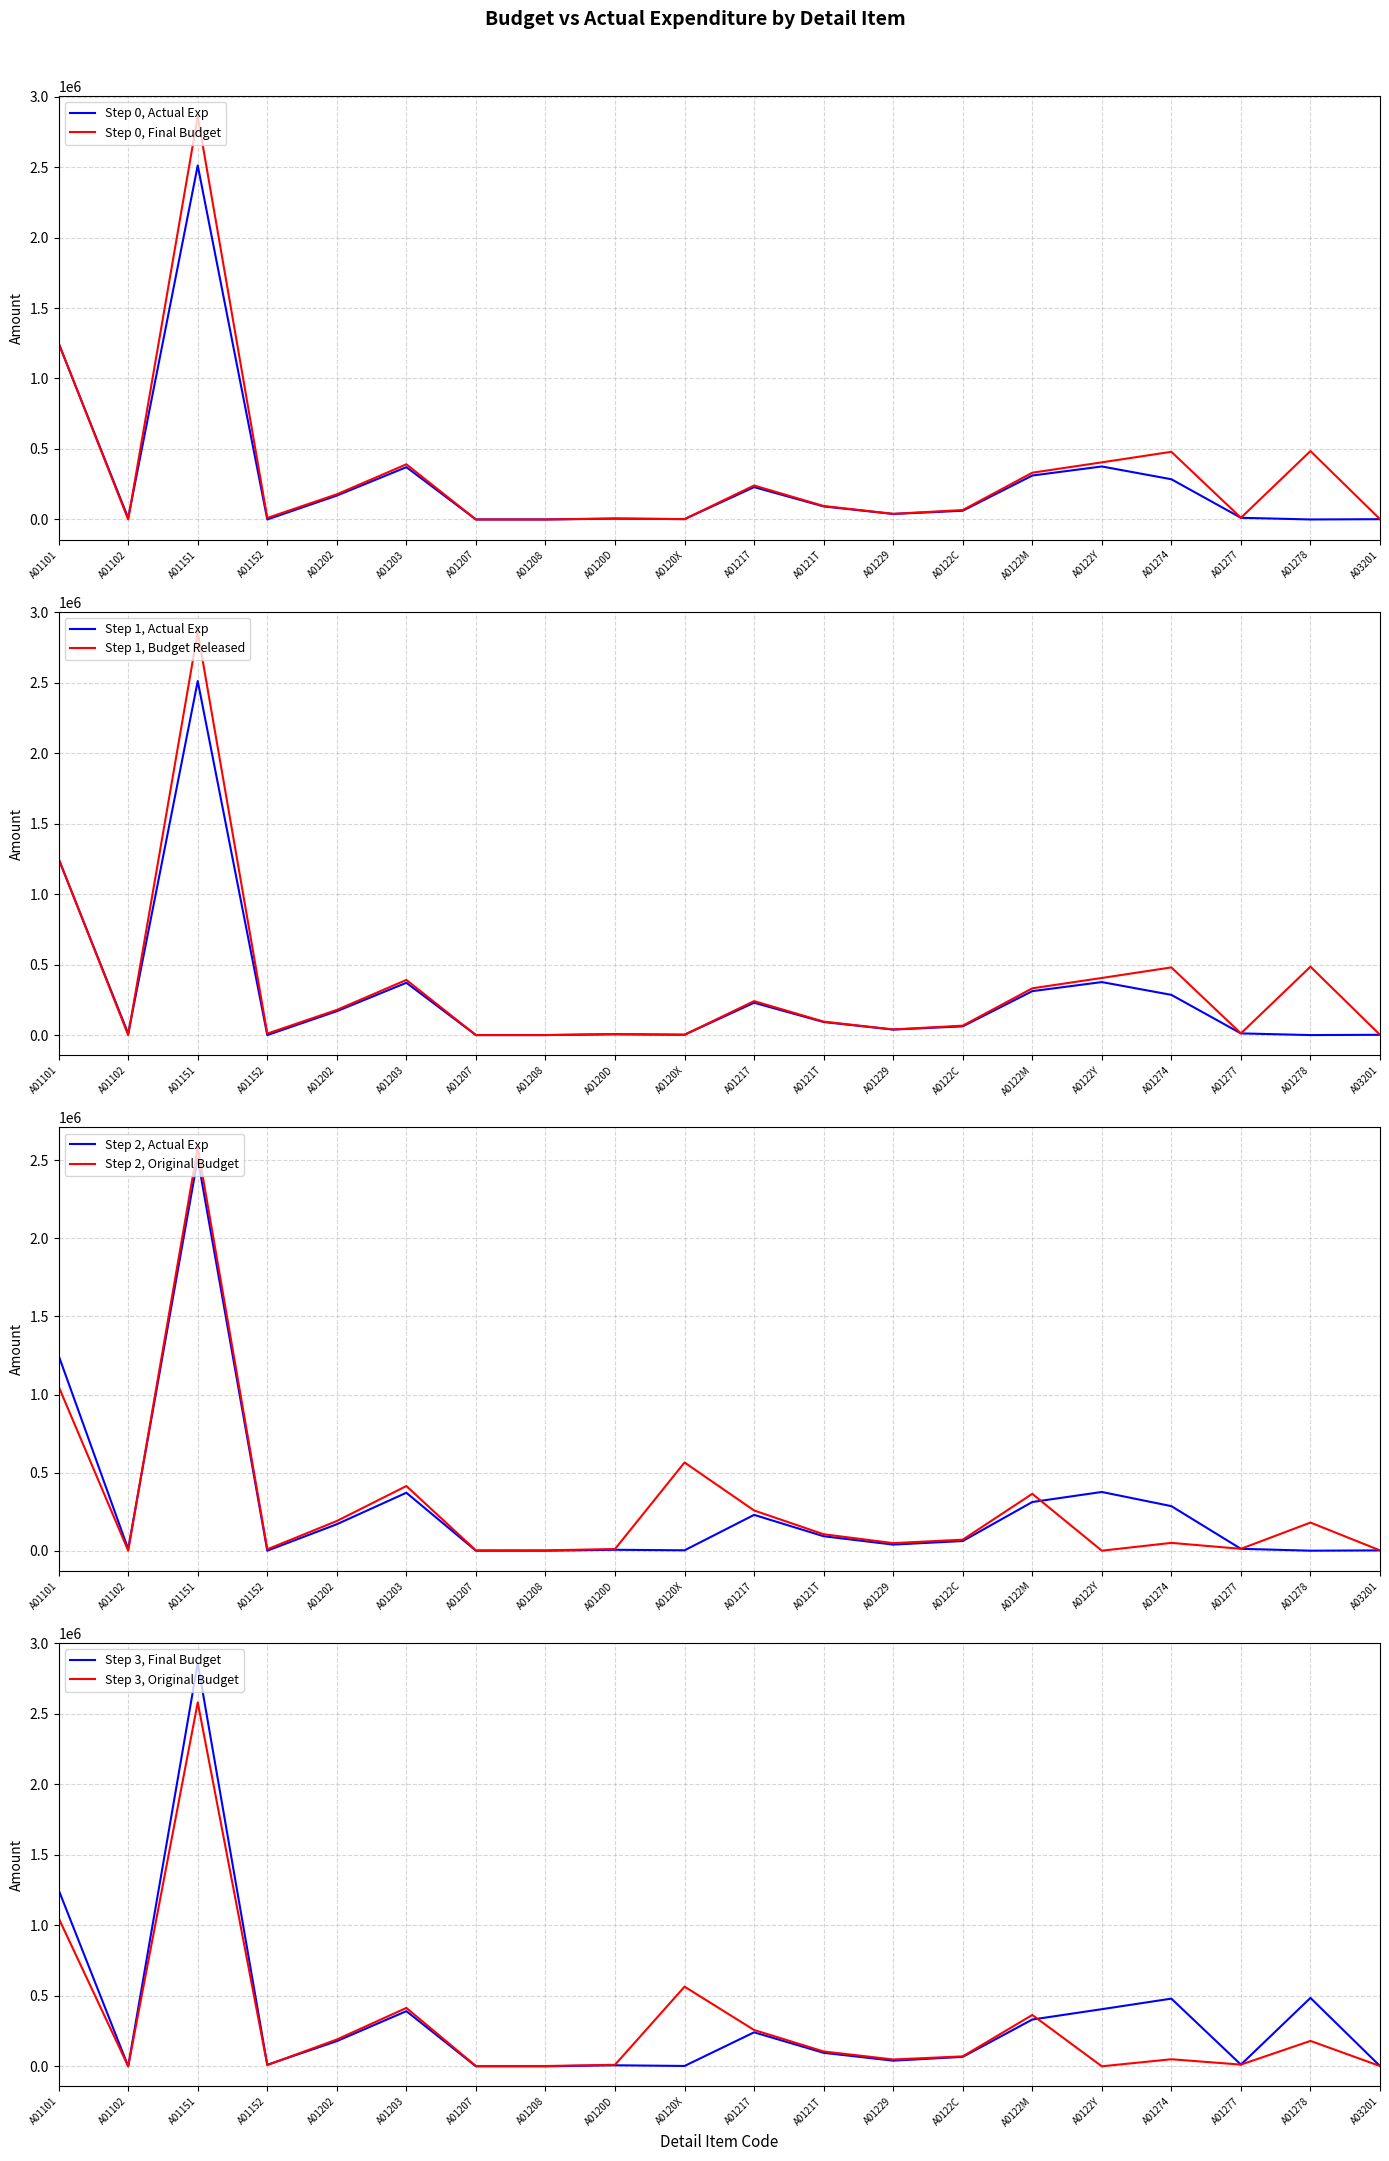

How many values in Final Budget are above zero?

17